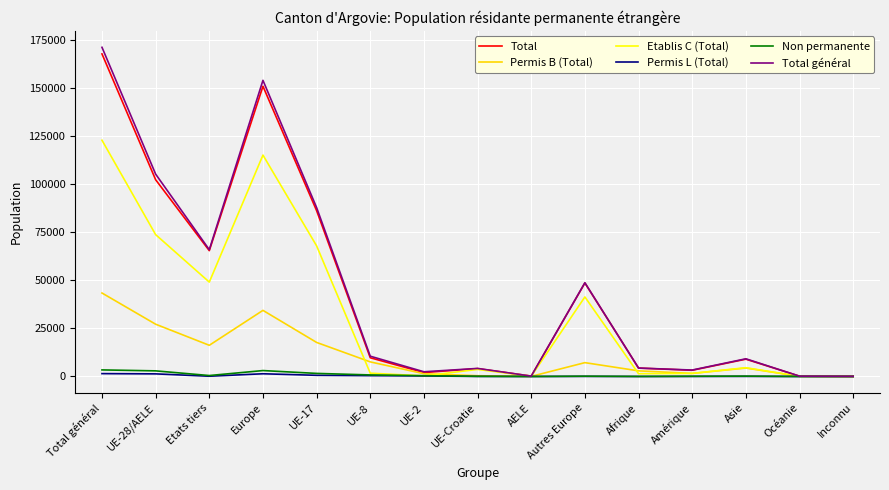

At how many categories does at least one series exceed 66933?

4